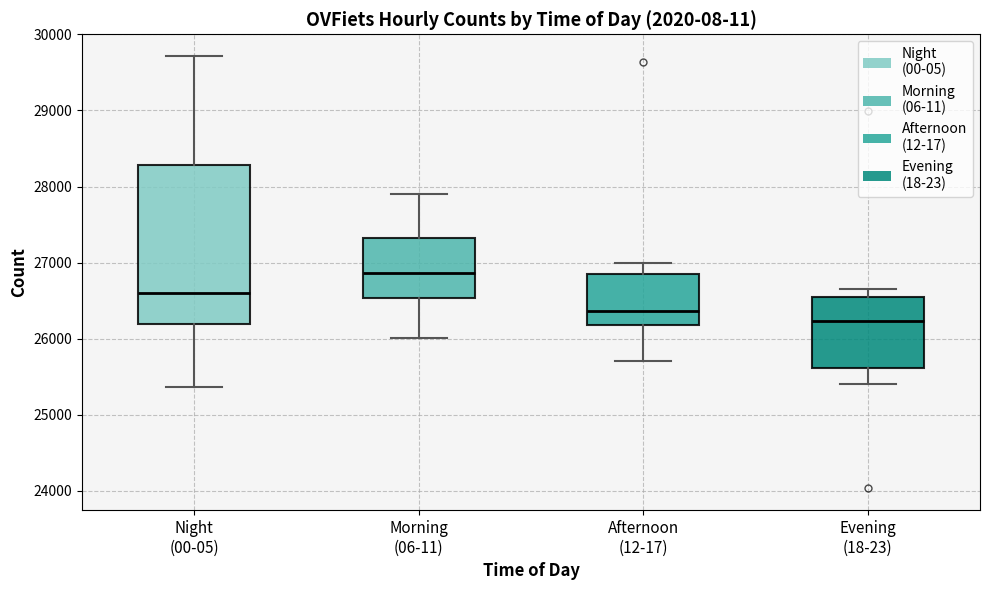

Comparing the boxes themselves (not the whiskers), which one is the tallest?

Night (00-05)